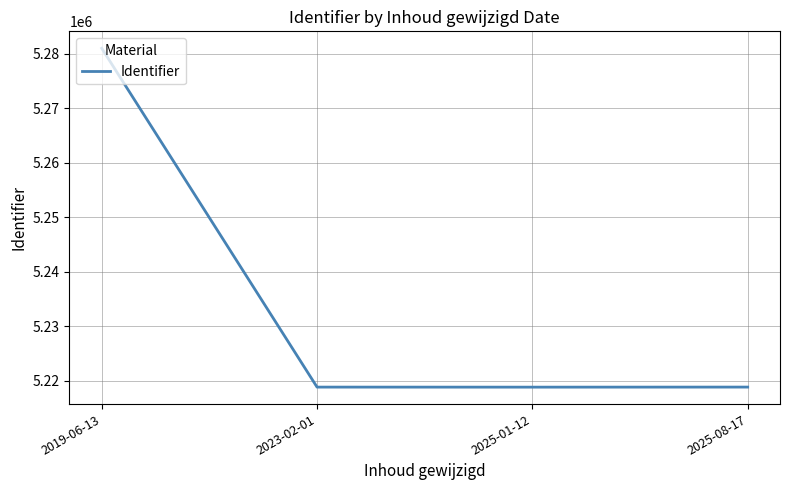

What is the maximum value shown in the chart?

5280992.6